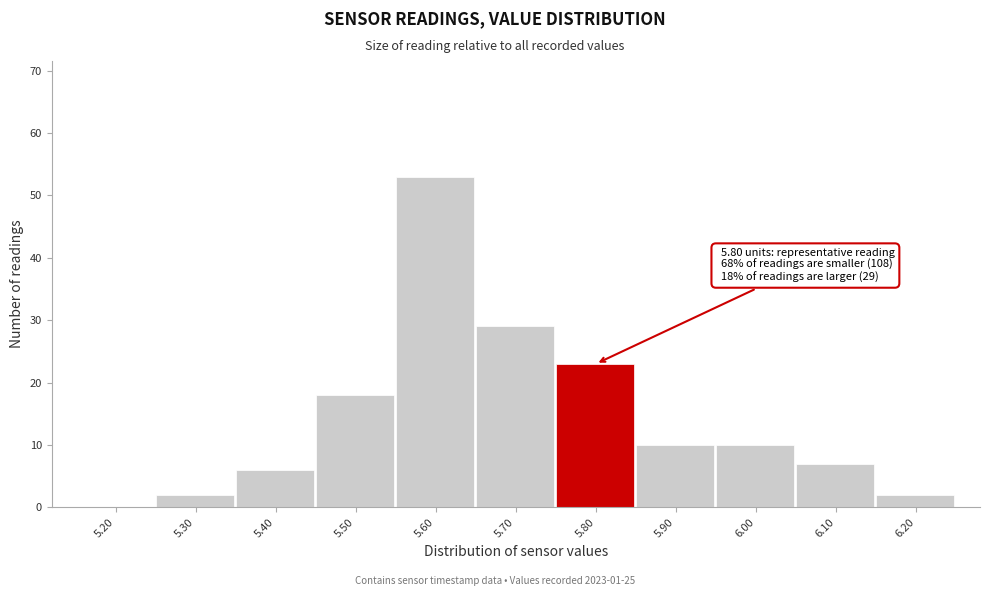

Reading right to left, list all the values displayed in this chart.

6.20=2	6.10=7	6.00=10	5.90=10	5.80=23	5.70=29	5.60=53	5.50=18	5.40=6	5.30=2	5.20=0